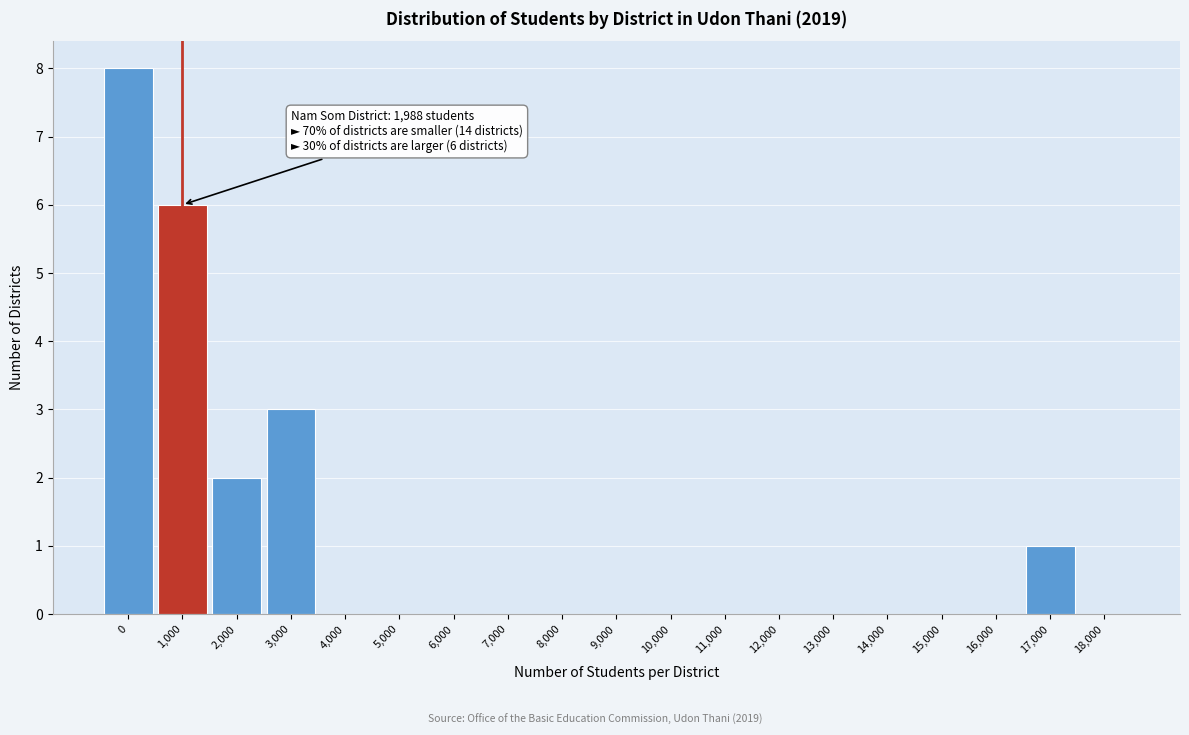

Reading left to right, list all the values displayed in this chart.

0=8	1,000=6	2,000=2	3,000=3	4,000=0	5,000=0	6,000=0	7,000=0	8,000=0	9,000=0	10,000=0	11,000=0	12,000=0	13,000=0	14,000=0	15,000=0	16,000=0	17,000=1	18,000=0